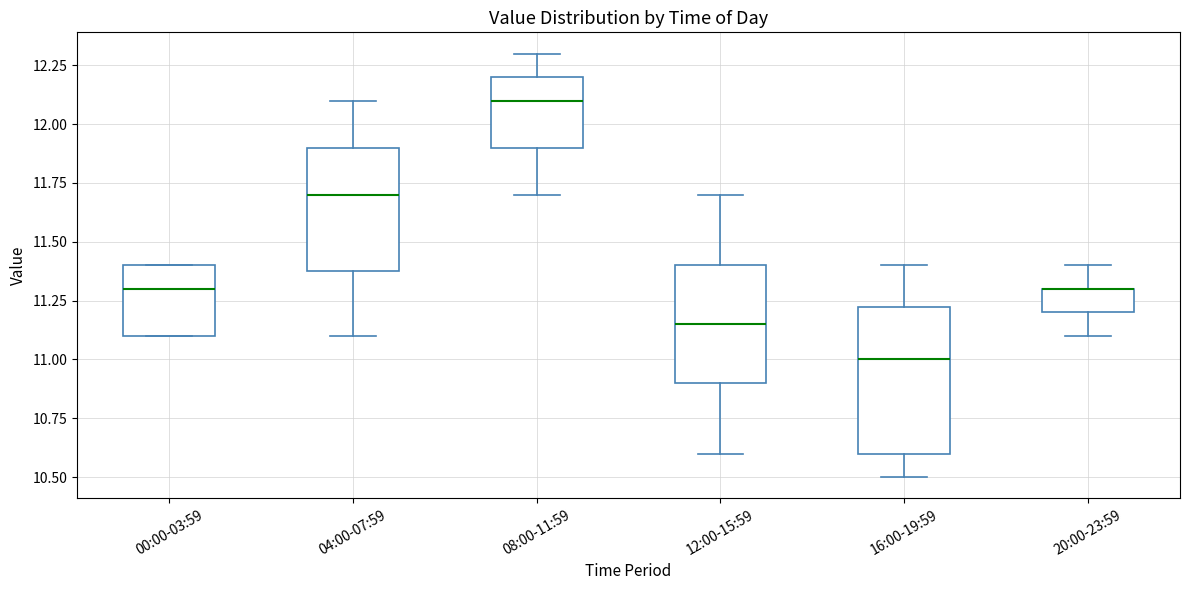

Reading left to right, read every box against the y-axis: the position of its median line, the range the box covers, and the ends of its whiskers. The values are not printed on the chart, so give them approximately, as read against the axis.

00:00-03:59: median 11.30, box 11.10 to 11.40, whiskers 11.10 to 11.40
04:00-07:59: median 11.70, box 11.40 to 11.90, whiskers 11.10 to 12.10
08:00-11:59: median 12.10, box 11.90 to 12.20, whiskers 11.70 to 12.30
12:00-15:59: median 11.15, box 10.90 to 11.40, whiskers 10.60 to 11.70
16:00-19:59: median 11.00, box 10.60 to 11.25, whiskers 10.50 to 11.40
20:00-23:59: median 11.30 (drawn on the box's upper edge), box 11.20 to 11.30, whiskers 11.10 to 11.40